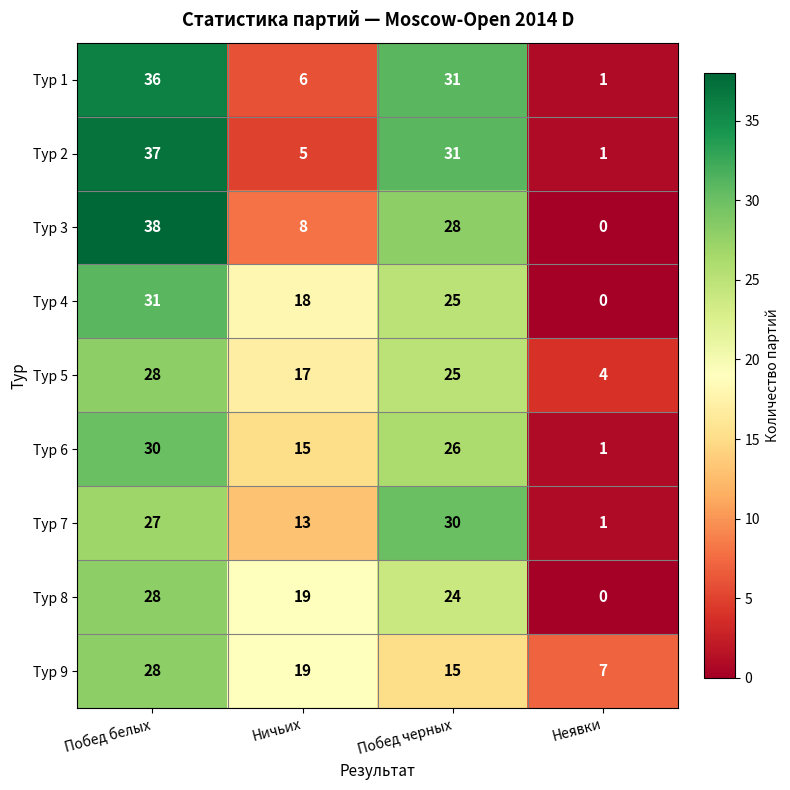

Between Побед белых and Неявки, which series saw the biggest shift?

Тур 3